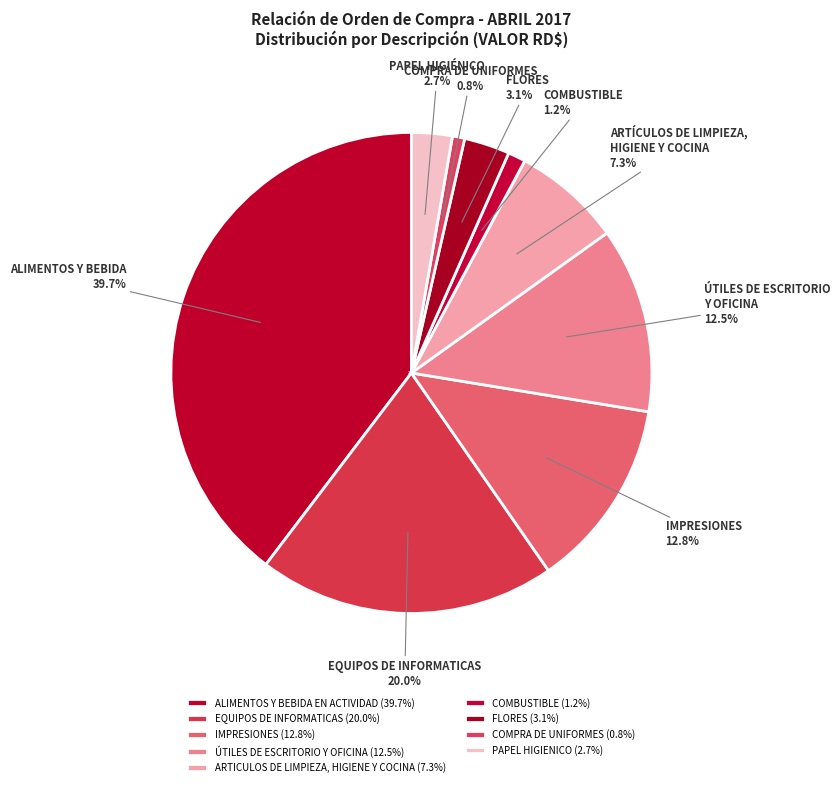

Count the number of slices in the pie.

9